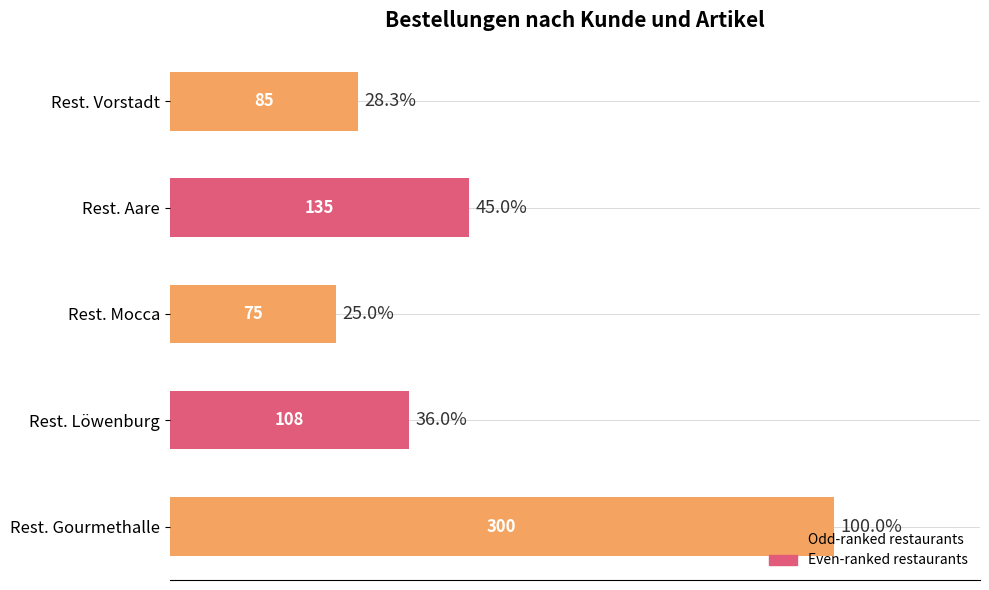

Does the chart contain any negative values?

No